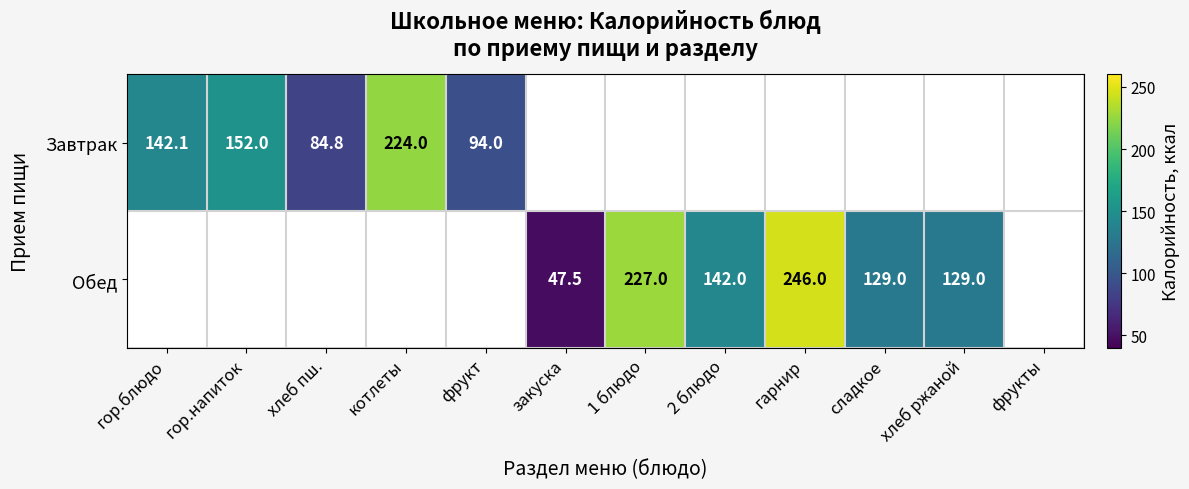

Is it true that Обед equals 47.5 at закуска?

True